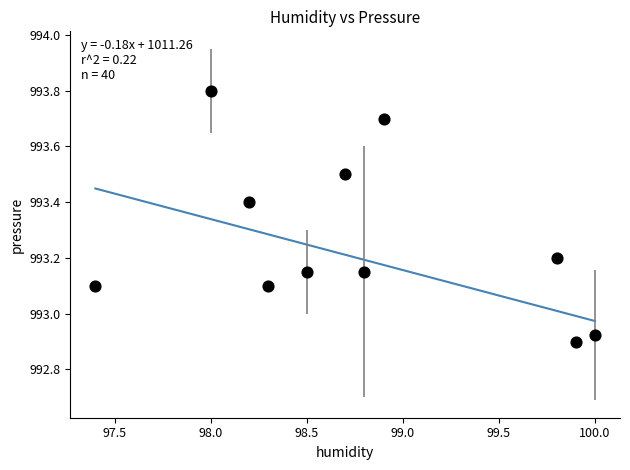

What is the range of X values (max minus min)?

2.6